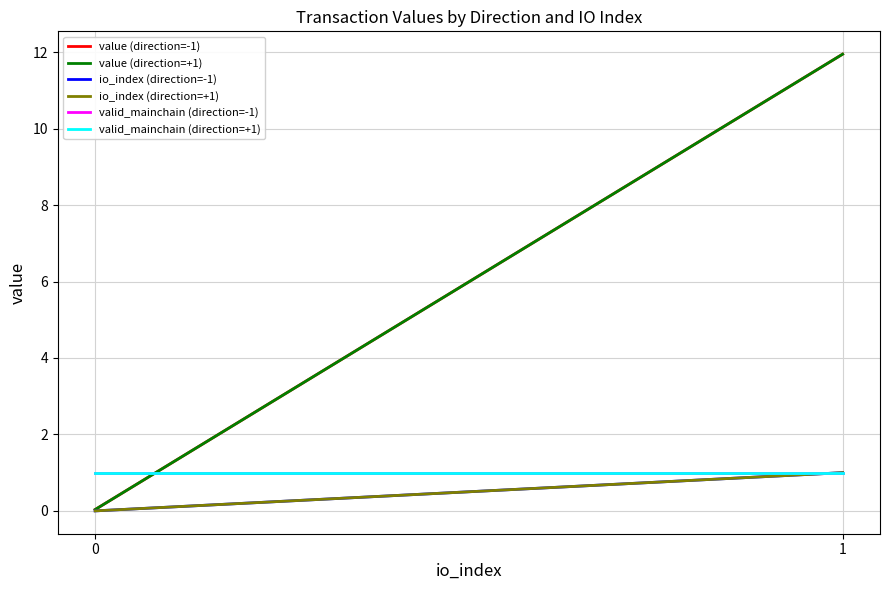

Is the value of io_index (direction=+1) at 0 greater than the value of valid_mainchain (direction=+1) at 1?

No